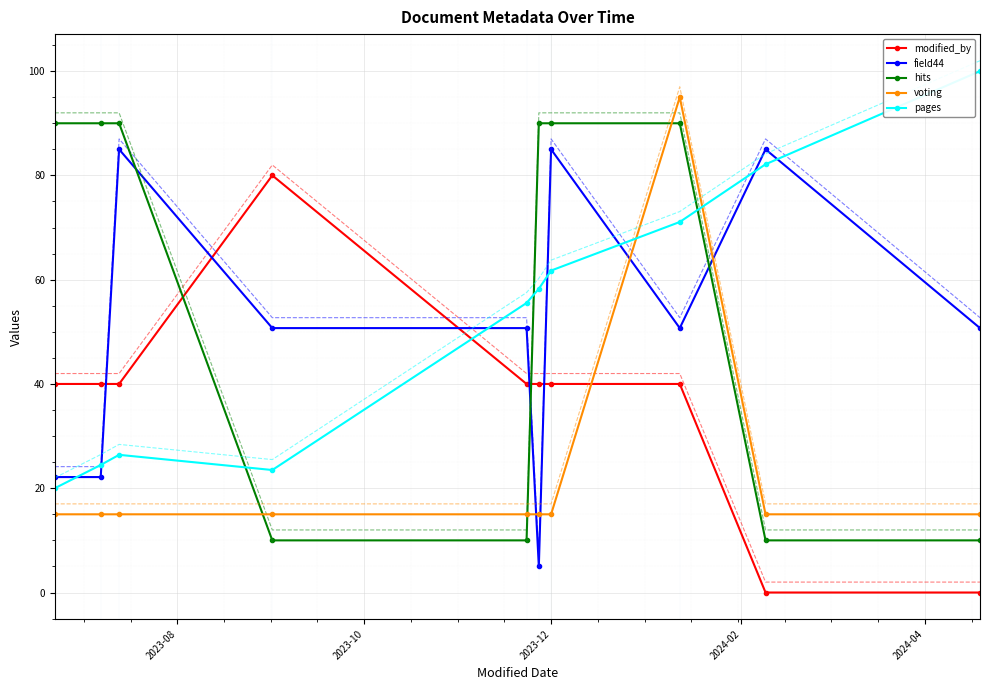

What is the value of the hits point at the 6th from the left?

90.0